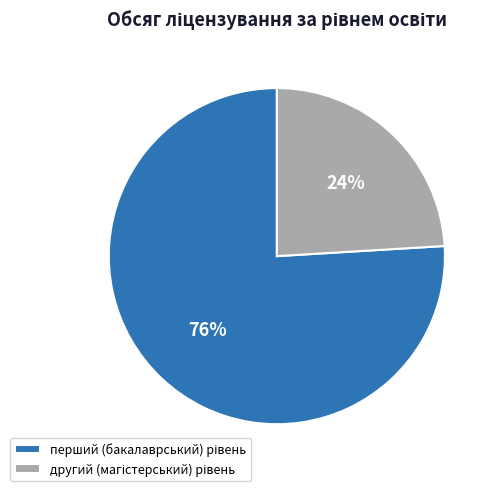

To the nearest percent, what is the average slice percentage?

50%